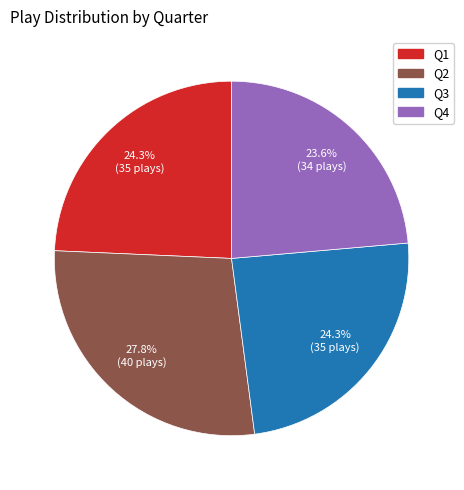

Which slice is the largest?

Q2